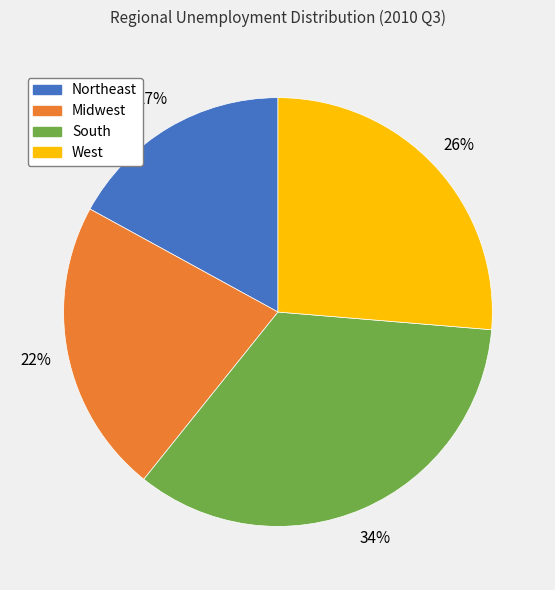

To the nearest percent, what is the combined percentage of South and West?

61%